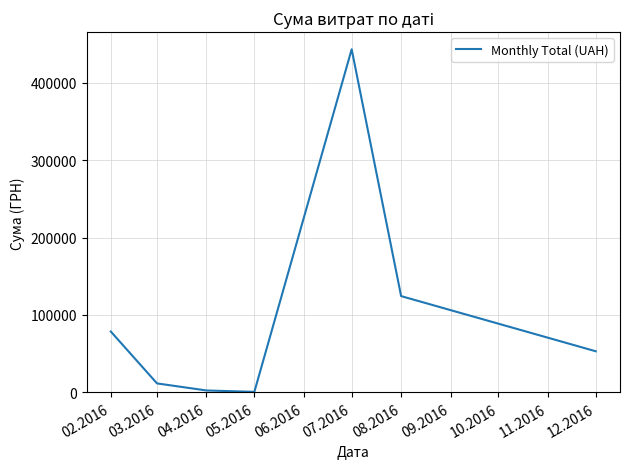

Which has a higher value, 04.2016 or 08.2016?

08.2016